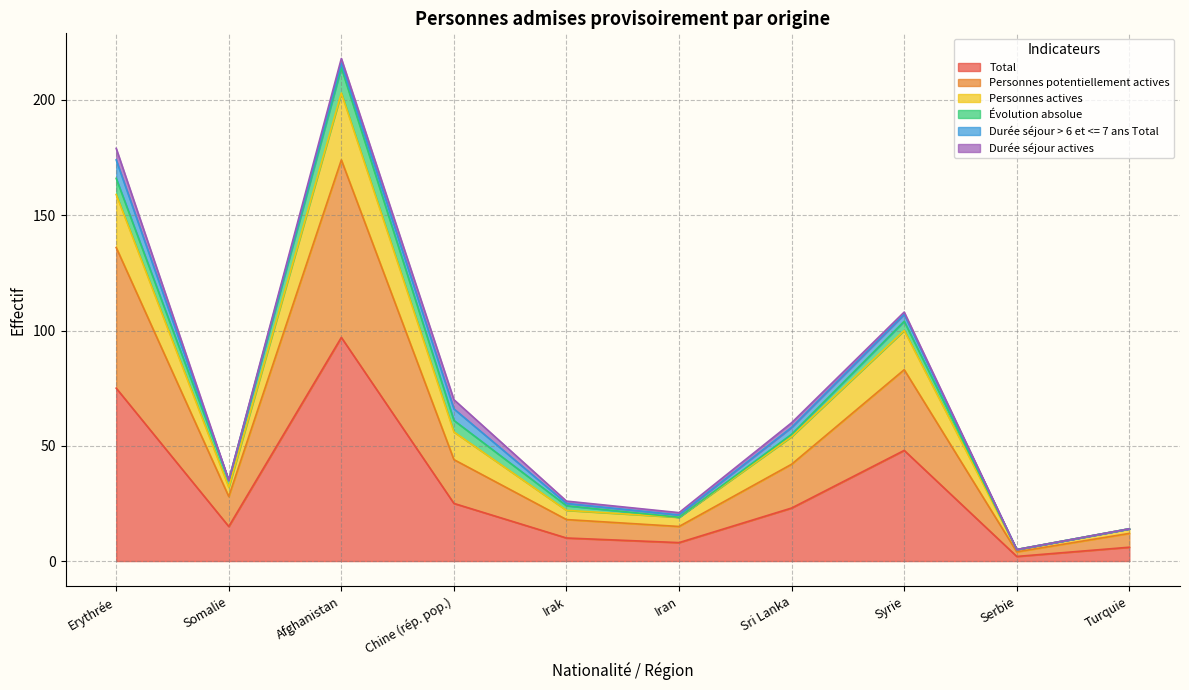

True or false: Personnes actives has more than 2 interior local peaks.

False